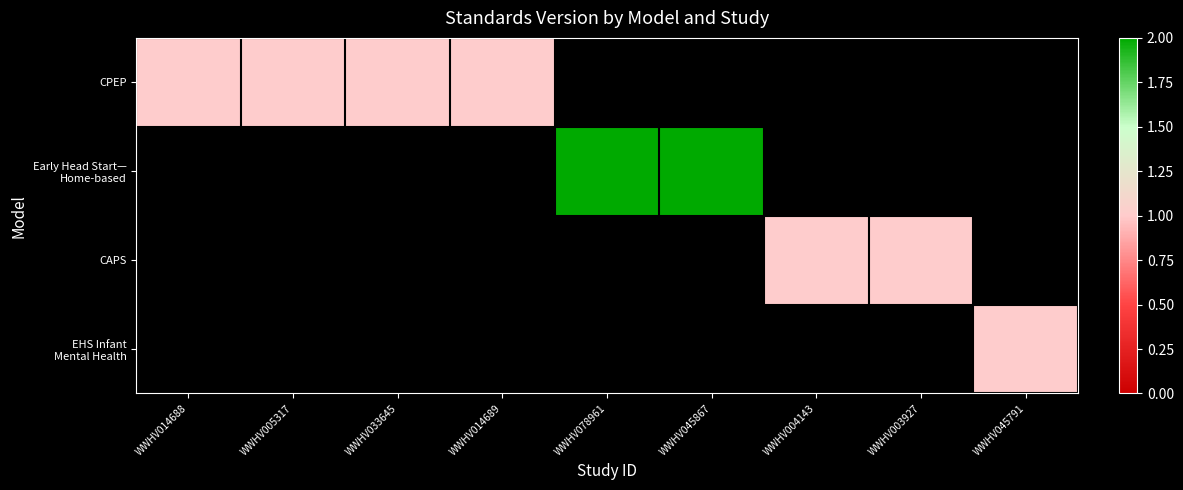

What is the greatest value displayed?

2.0